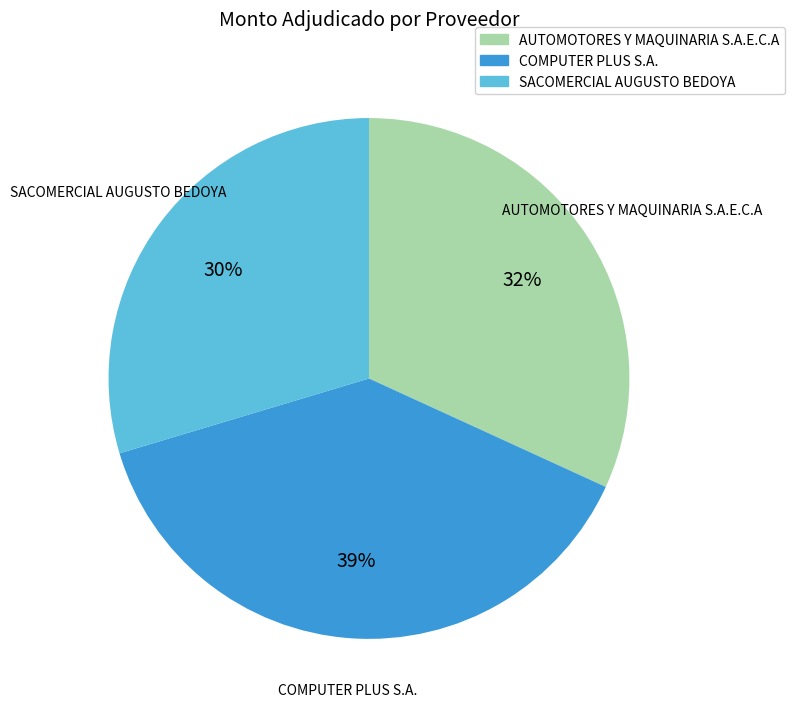

To the nearest percent, what is the difference between the largest and smallest slice percentages?

9%